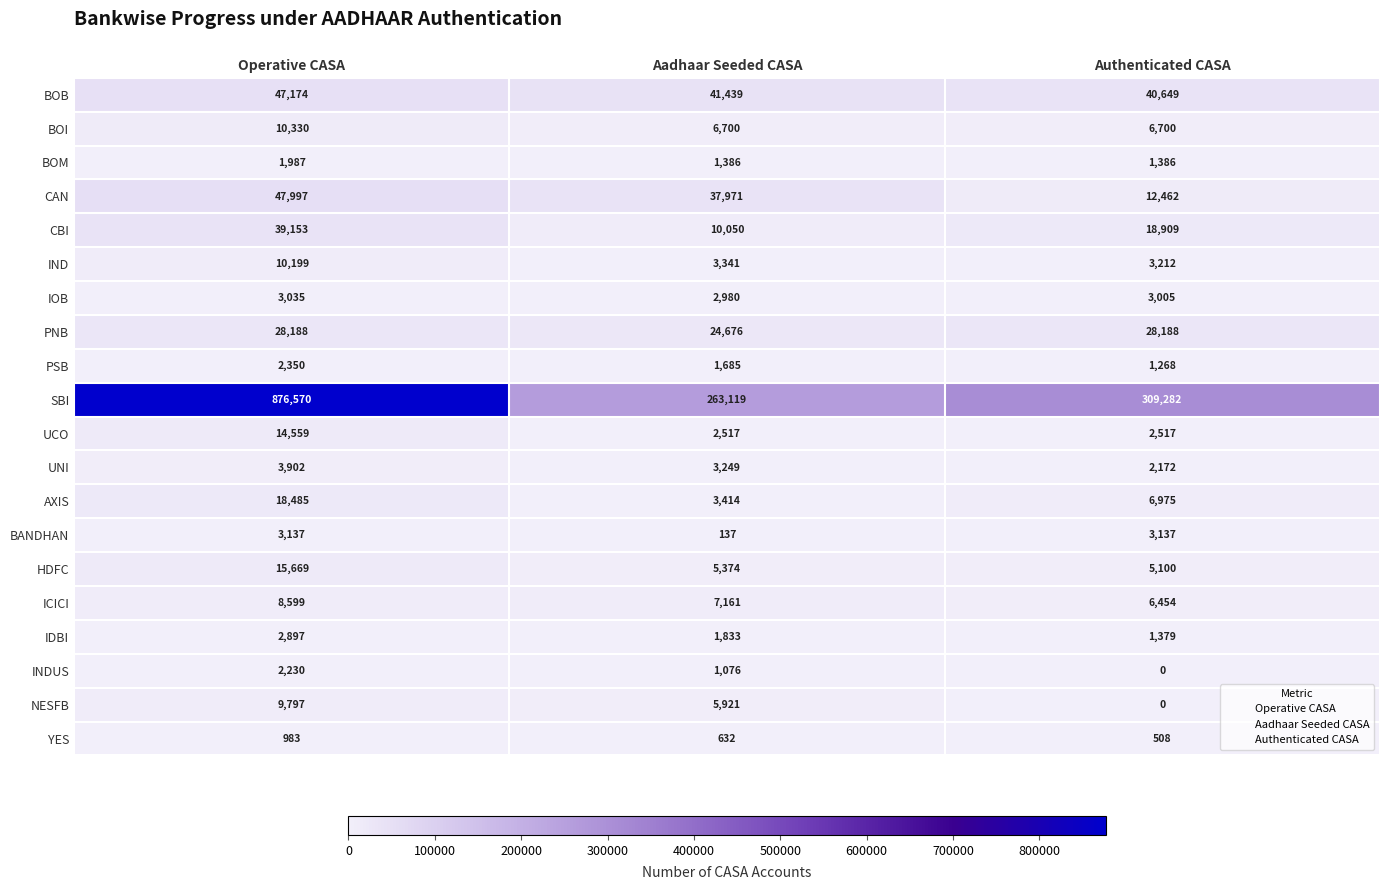

Is it true that IOB equals 1682 at Operative CASA?

False